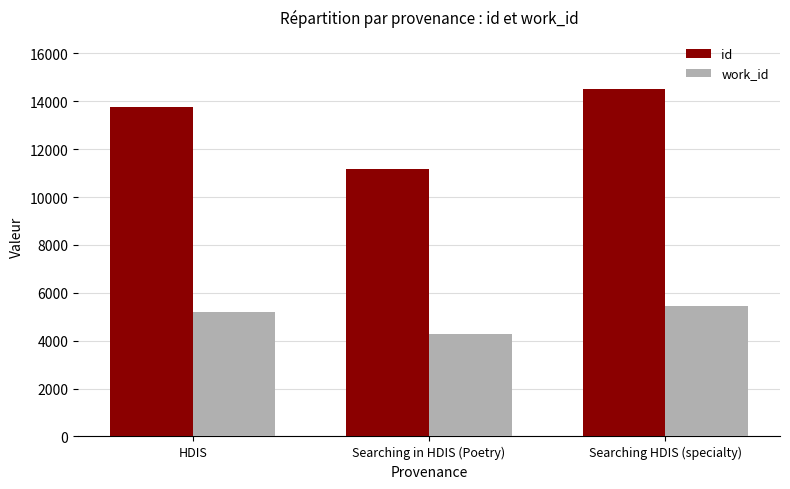

Reading left to right, what are all the values shown in this chart?

id: 13756	11190	14510
work_id: 5212	4290	5435